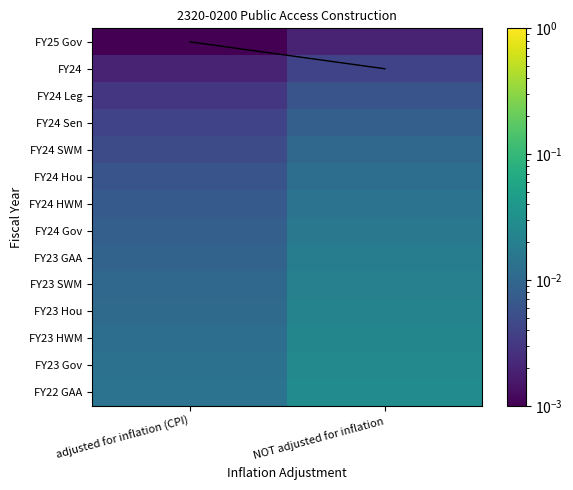

Which series has the largest total across all categories?

FY22 GAA